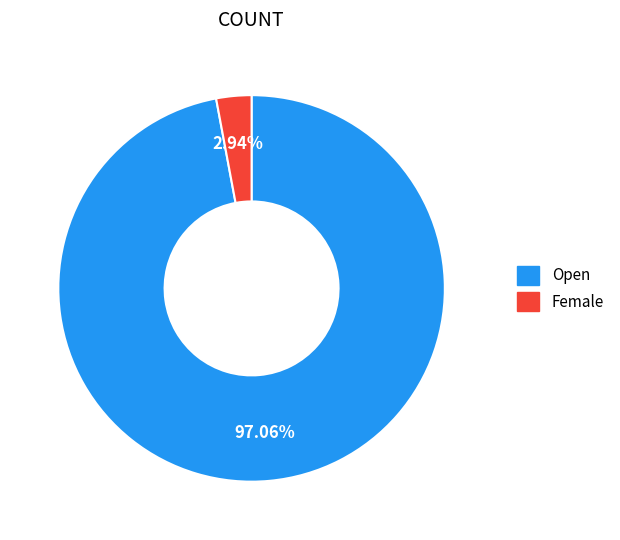

Is Open the majority of the pie?

Yes